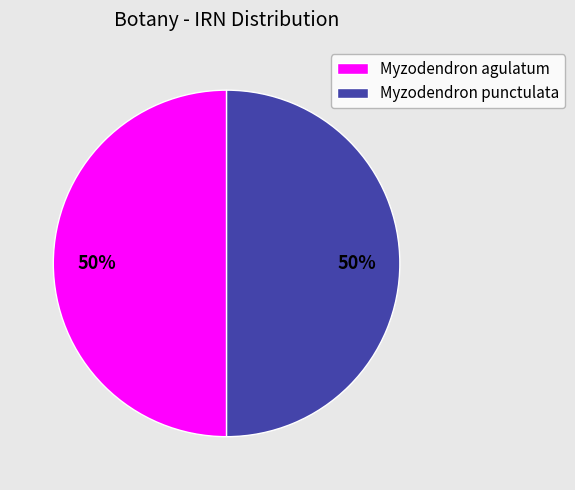

To the nearest percent, what is the average slice percentage?

50%